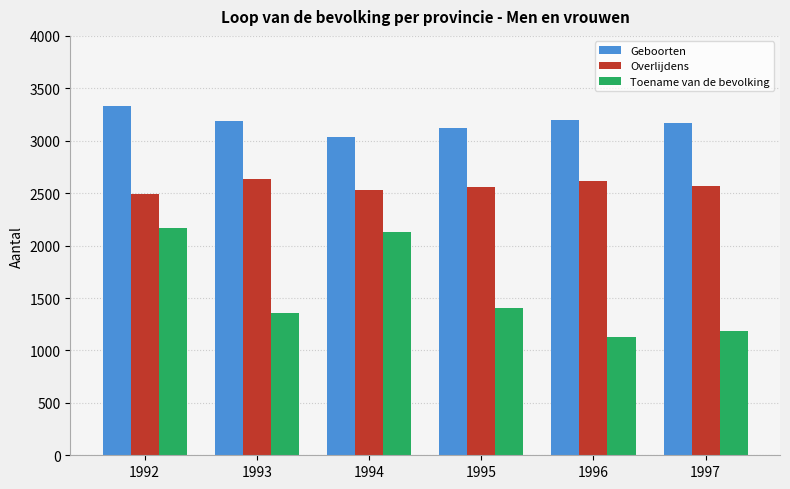

What is the maximum value for Geboorten?

3330